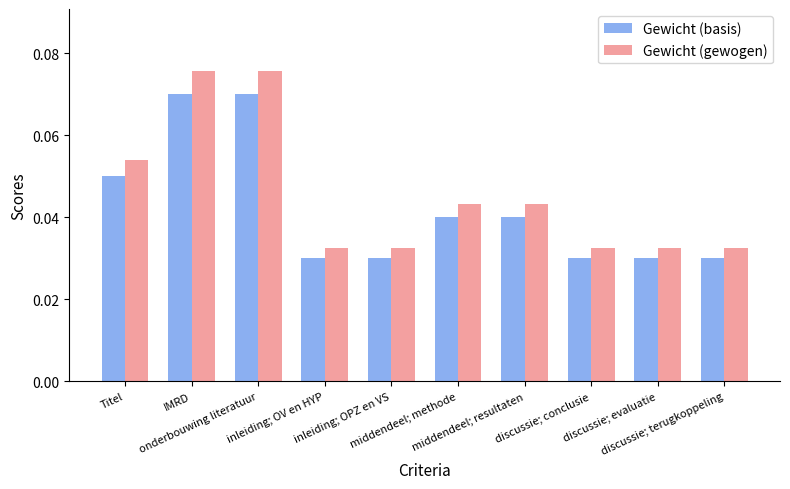

How many distinct data groups are displayed?

2